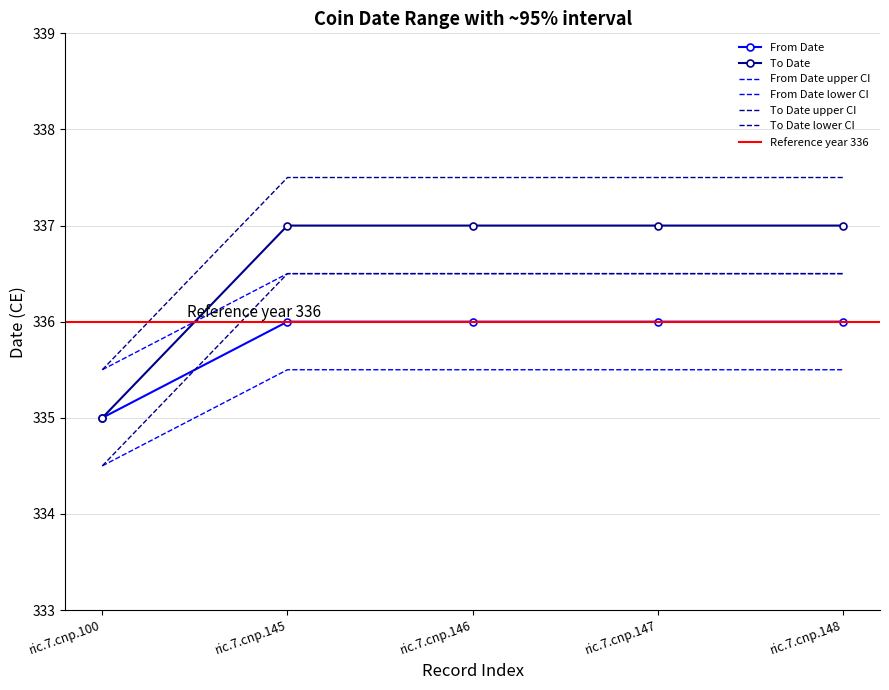

True or false: To Date has a value of 445 at ric.7.cnp.146.

False